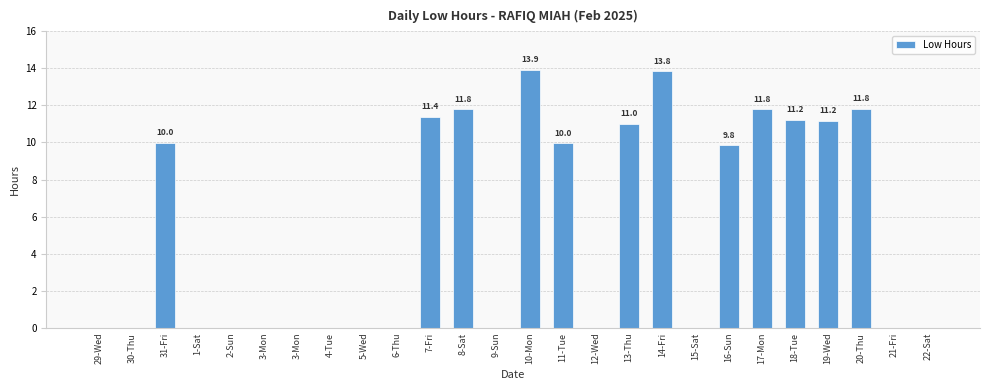

What is the value of the 11th bar from the left?

11.4